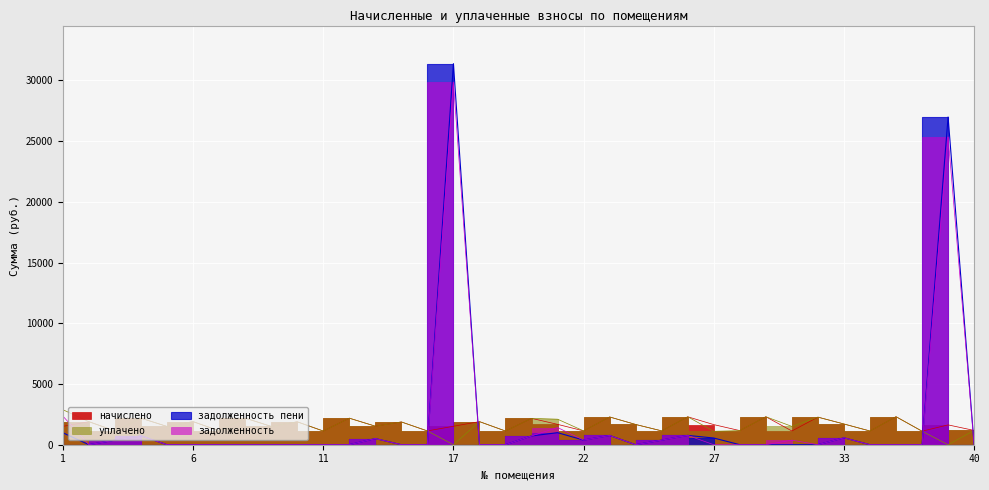

Does the chart display data point markers on the line(s)?

No